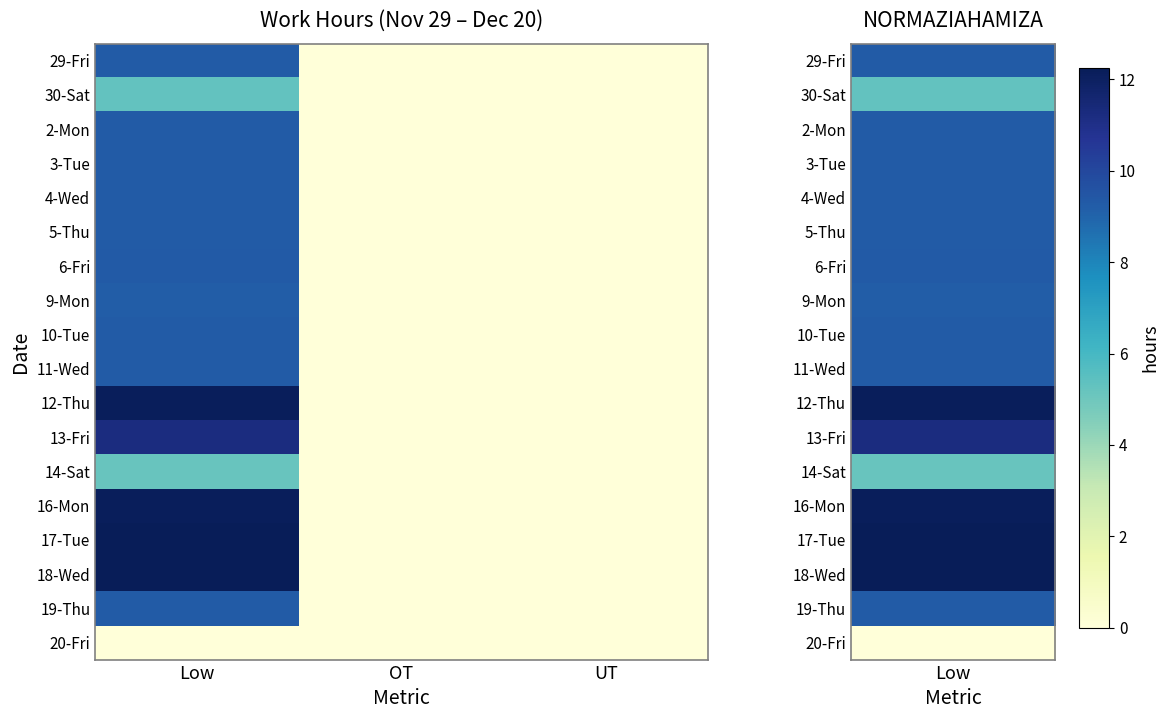

Between OT and UT, which is larger?

OT